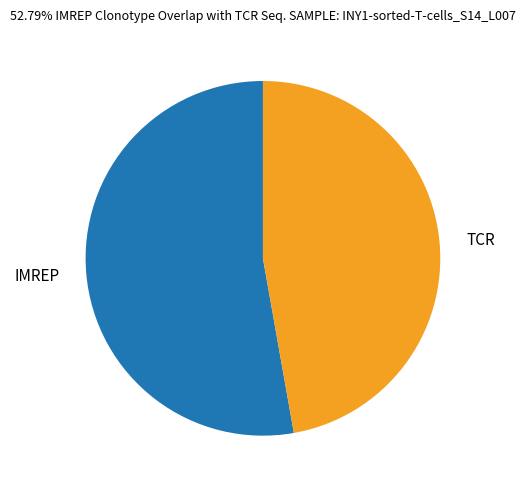

Is the sum of IMREP and TCR greater than half?

Yes